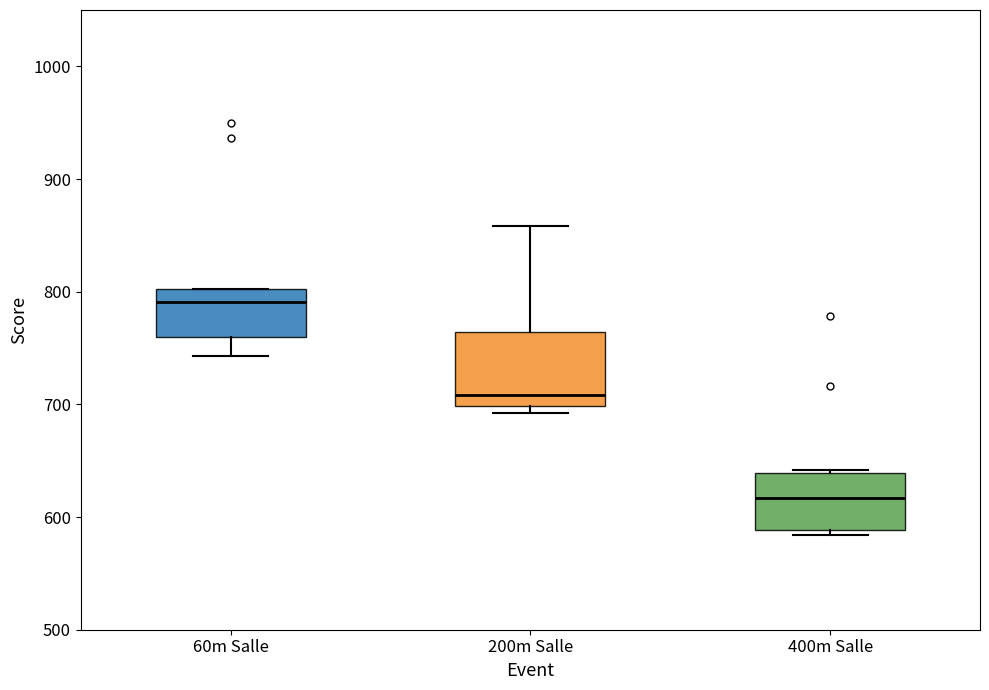

Where does the median line of the box for 400m Salle sit on the y-axis? The values are not printed on the chart, so give them approximately, as read against the axis.

620